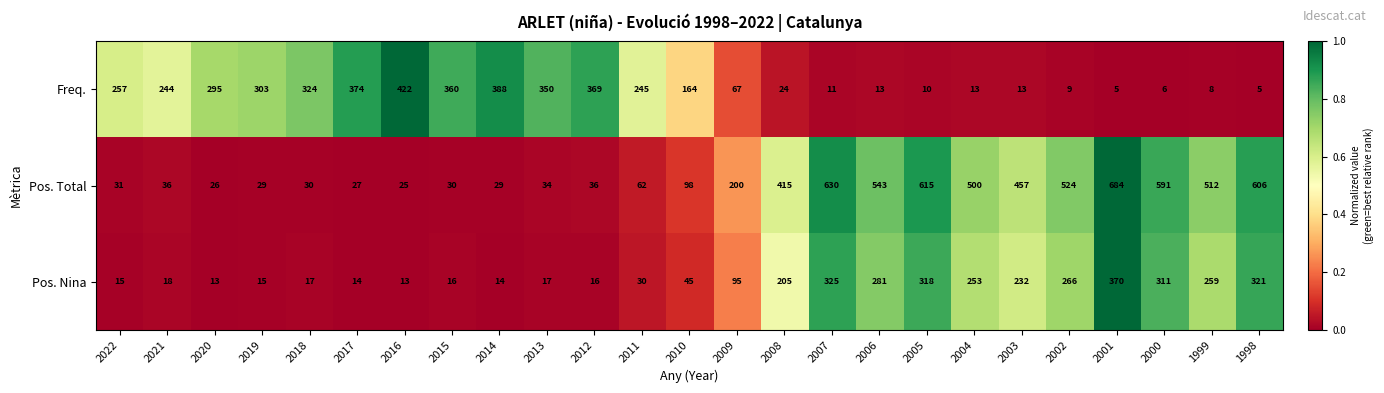

How many data points does each series have?

25